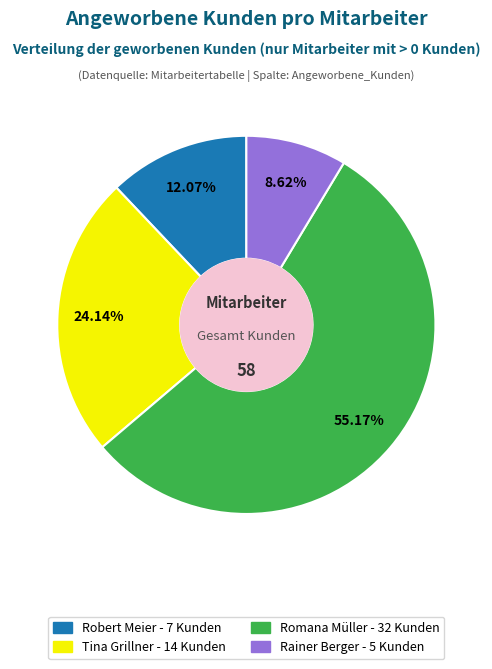

Is there a majority slice in this chart?

Yes